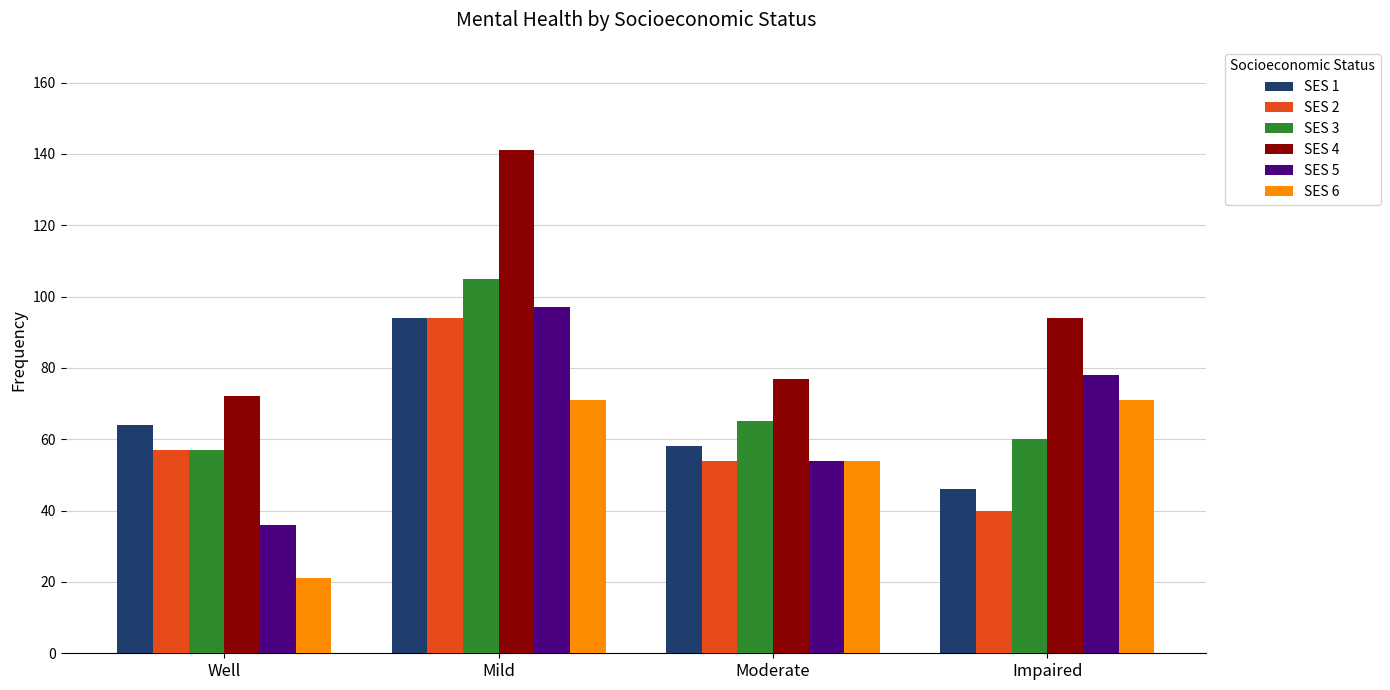

How many groups of bars are there?

4